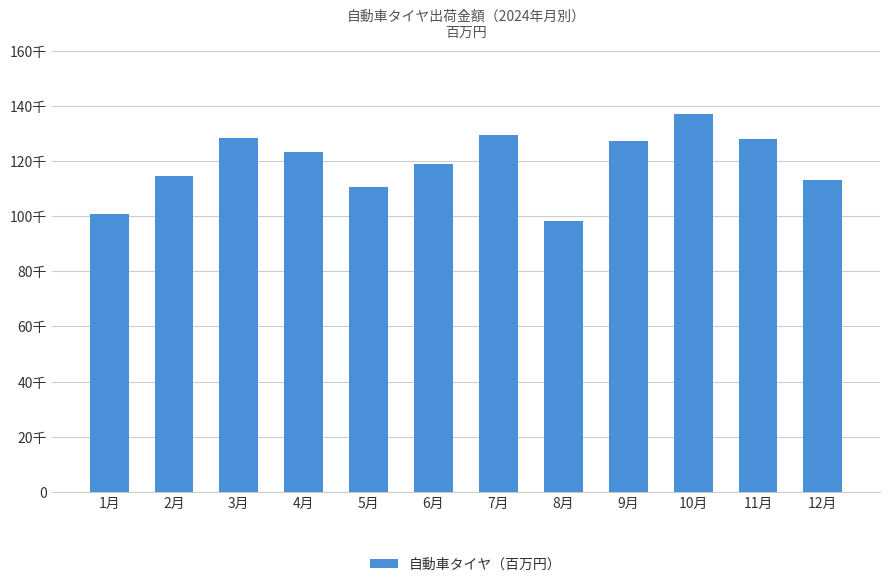

Which label corresponds to the smallest value in the chart?

8月